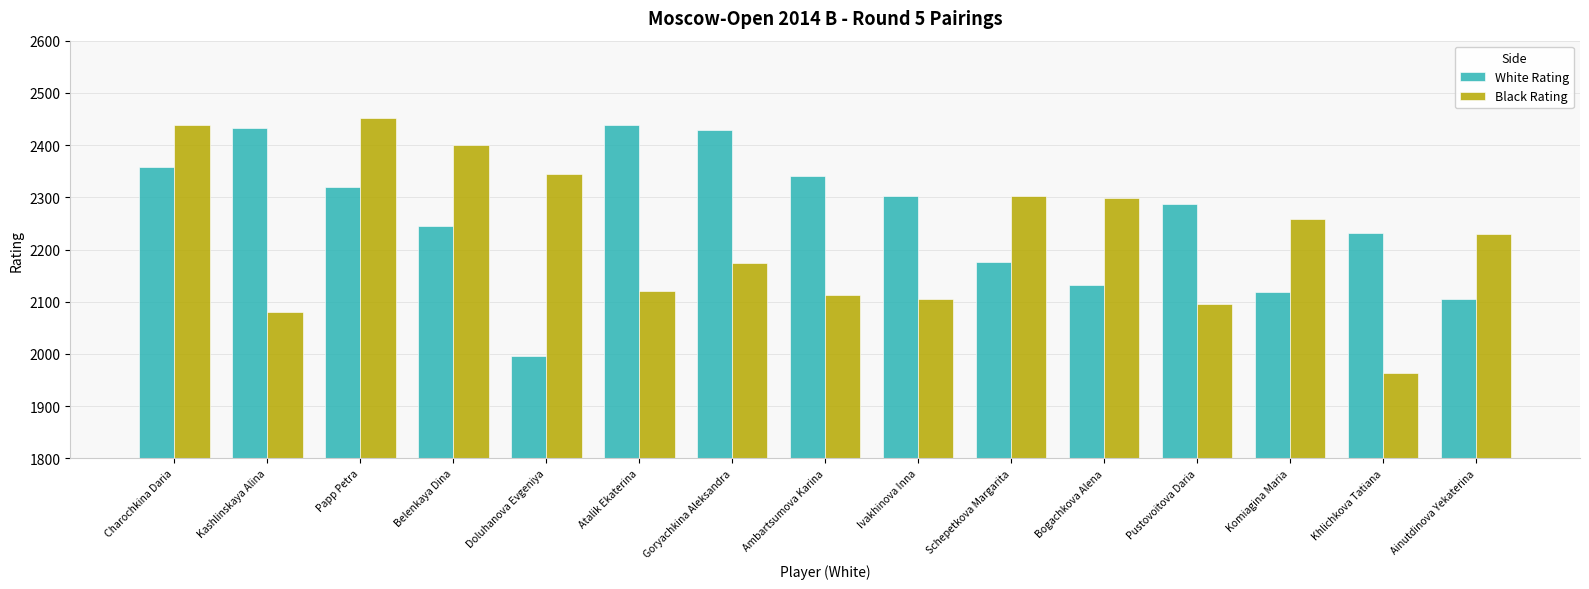

Which series has the widest spread of values?

Black Rating